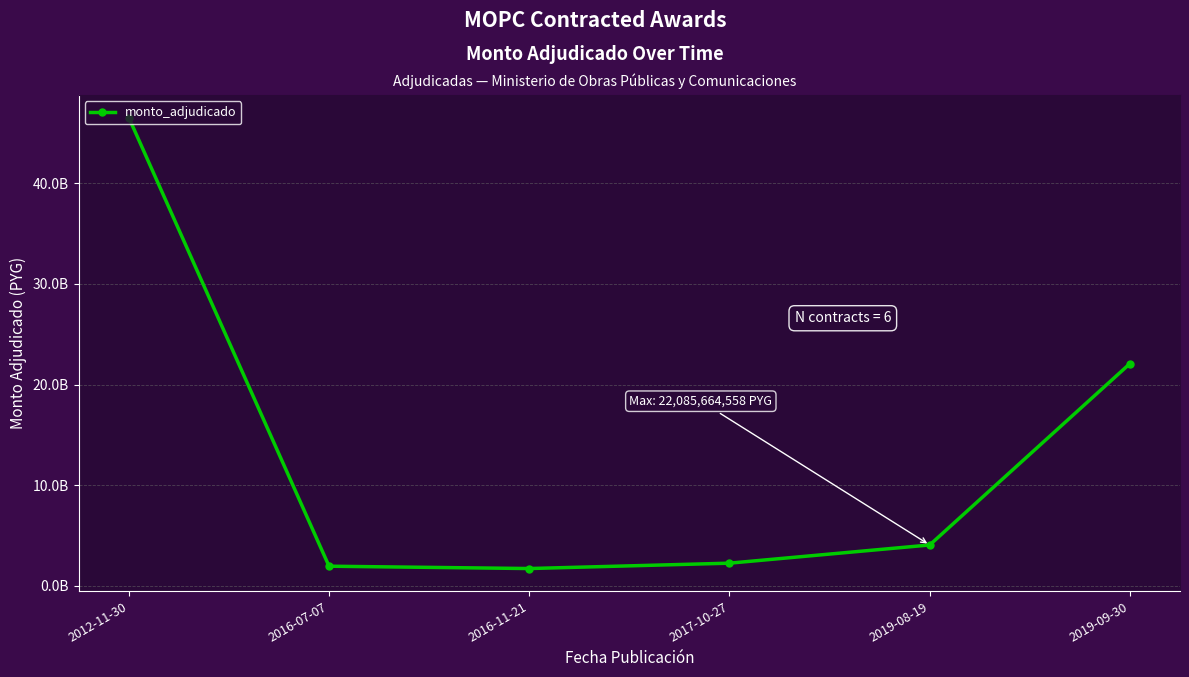

What is the average value?

13102705937